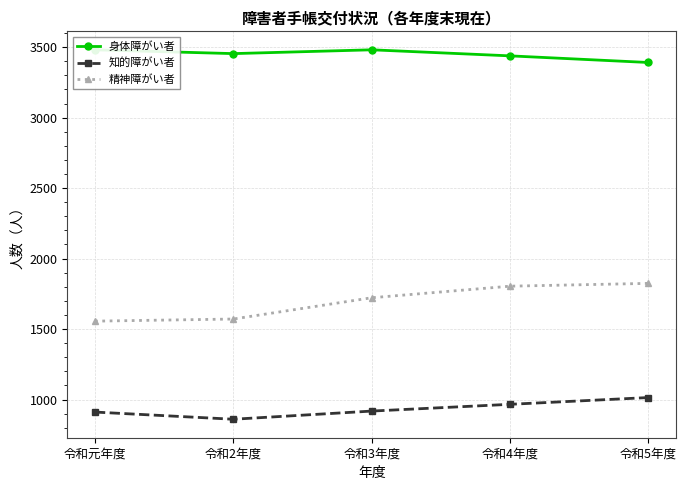

What are all the series names shown in the legend?

身体障がい者, 知的障がい者, 精神障がい者